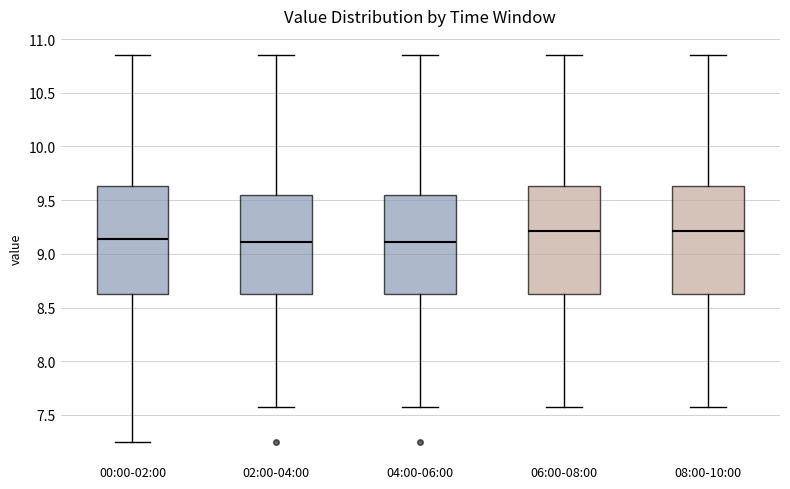

Where does the lower whisker of the box for 06:00-08:00 end on the y-axis? The values are not printed on the chart, so give them approximately, as read against the axis.

7.55